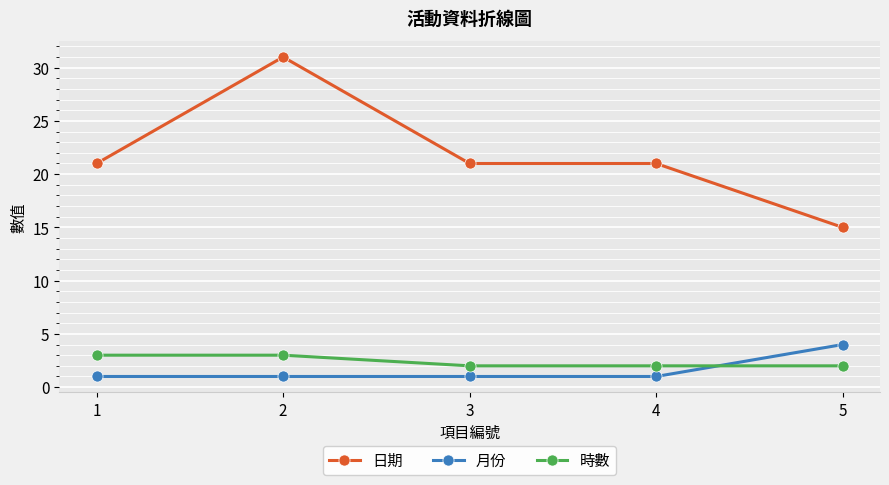

True or false: 時數 and 日期 intersect in this chart.

False